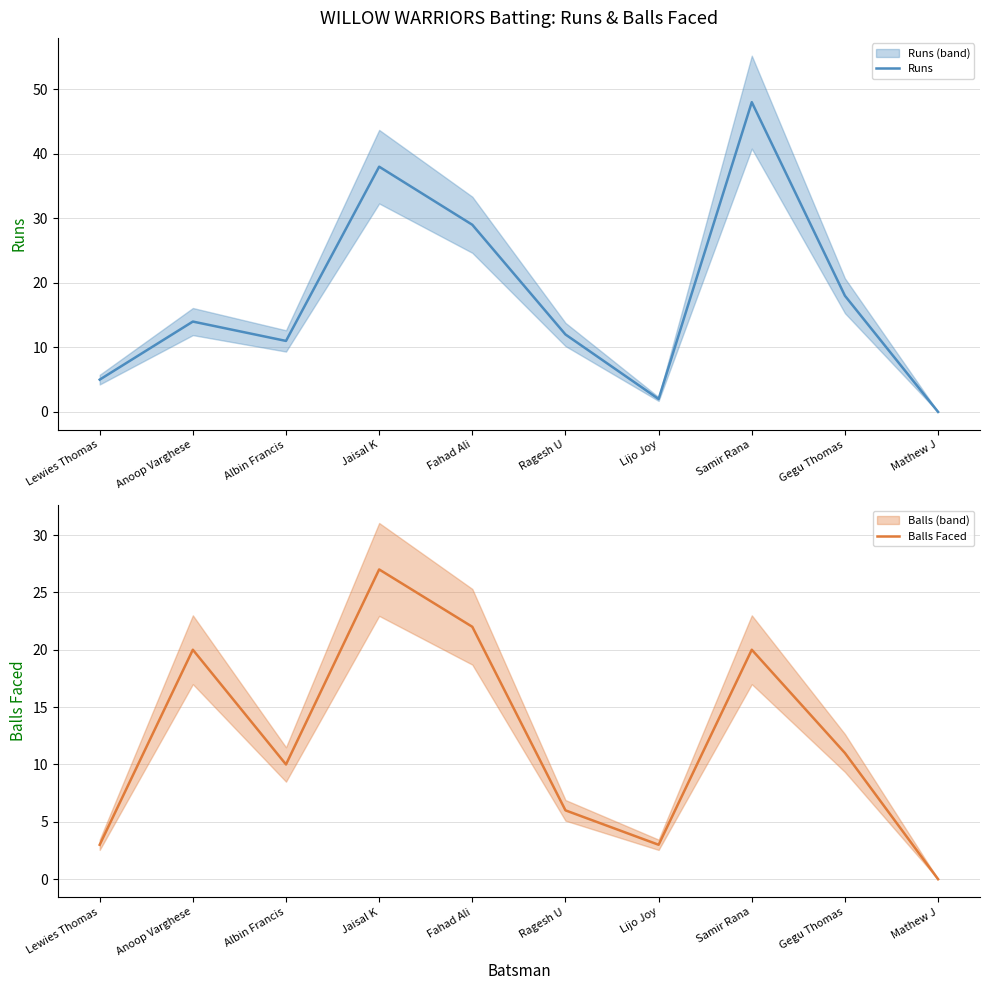

What is the sum of all Balls Faced values?

122